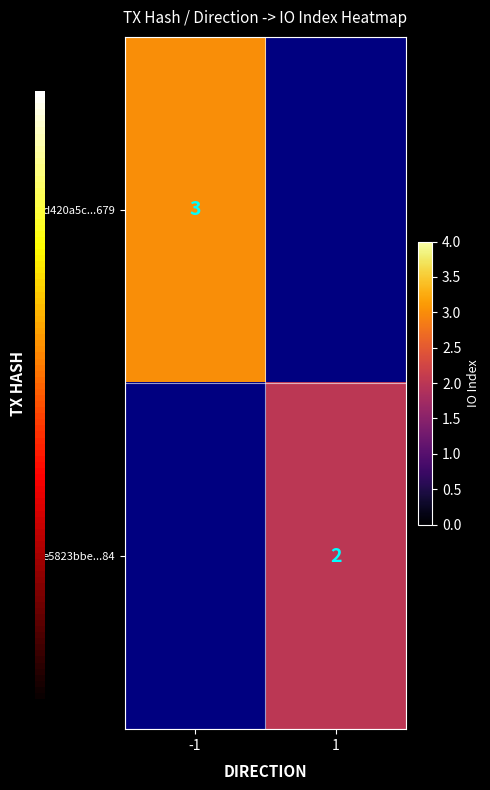

True or false: ed420a5c...679 has a value of 5 at -1.

False